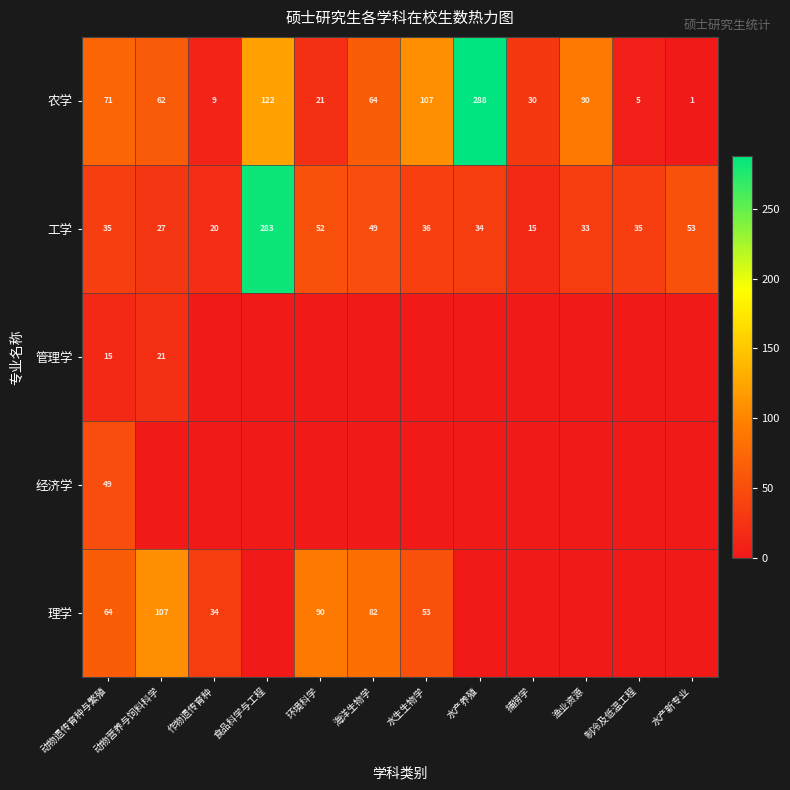

The 农学 series shows 85 at 海洋生物学. True or false?

False